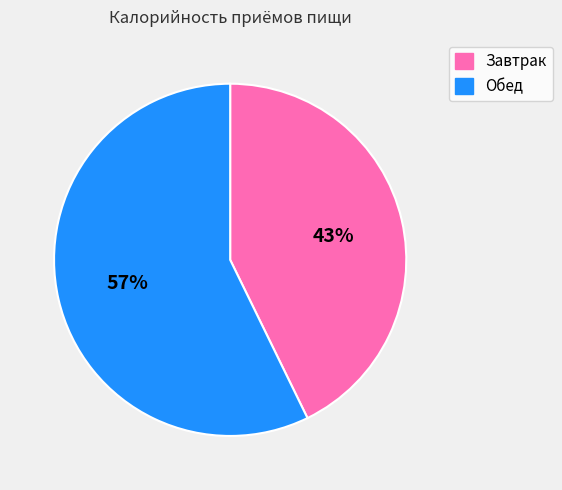

How many slices are in this pie chart?

2